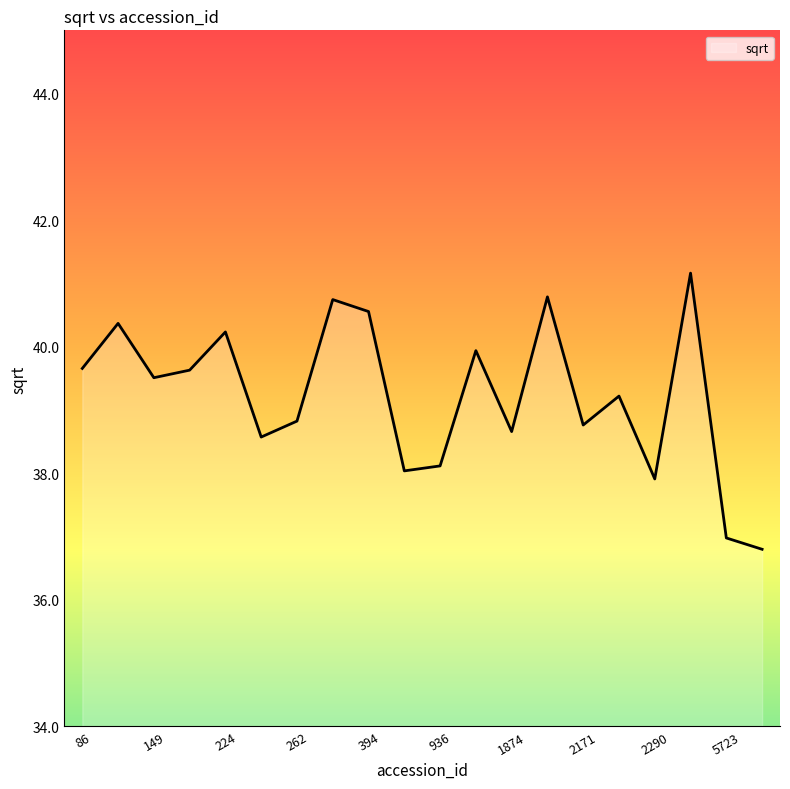

What is the greatest value displayed?

41.2